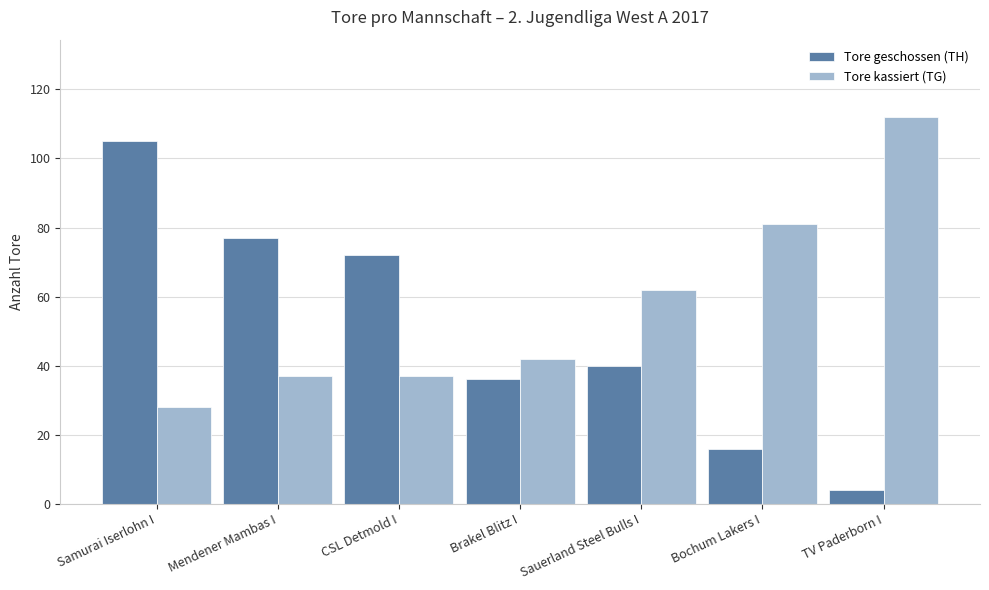

What position from the right is Bochum Lakers I?

2